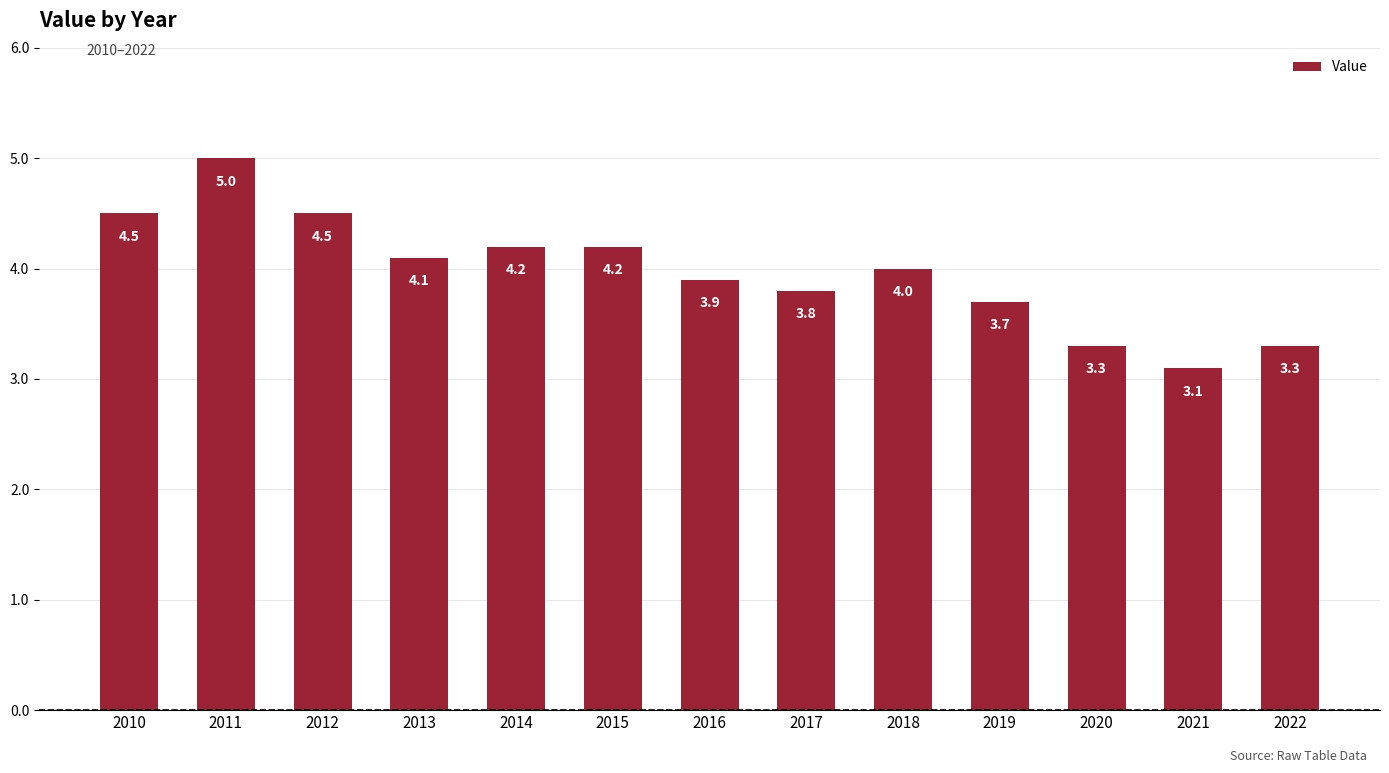

Is it true that the value at 2019 is 3.7?

True